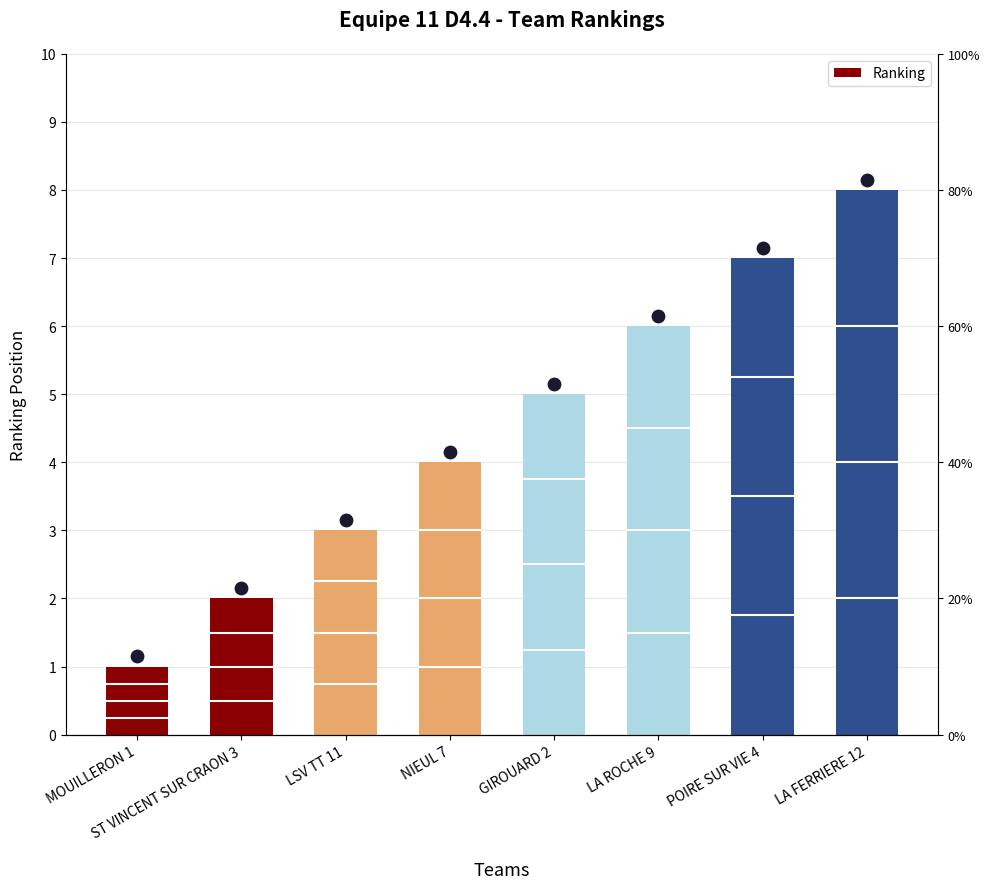

What is the change in value from POIRE SUR VIE 4 to LA FERRIERE 12?

+1